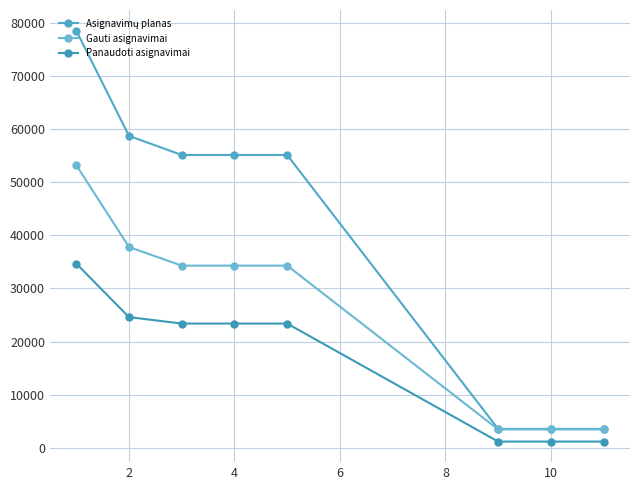

True or false: Panaudoti asignavimai and Gauti asignavimai intersect in this chart.

False